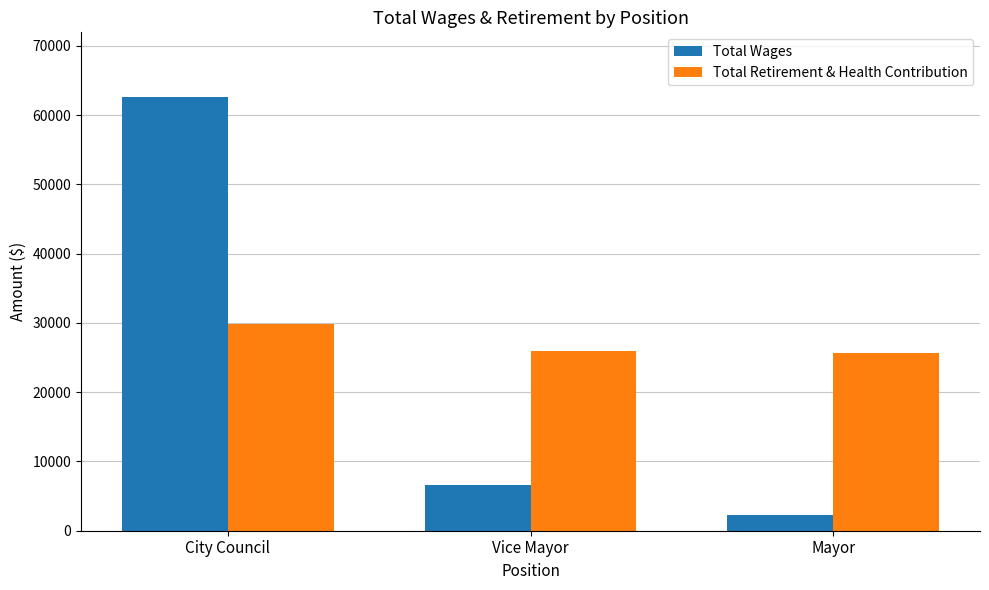

Between Vice Mayor and Mayor, which series saw the biggest shift?

Total Wages